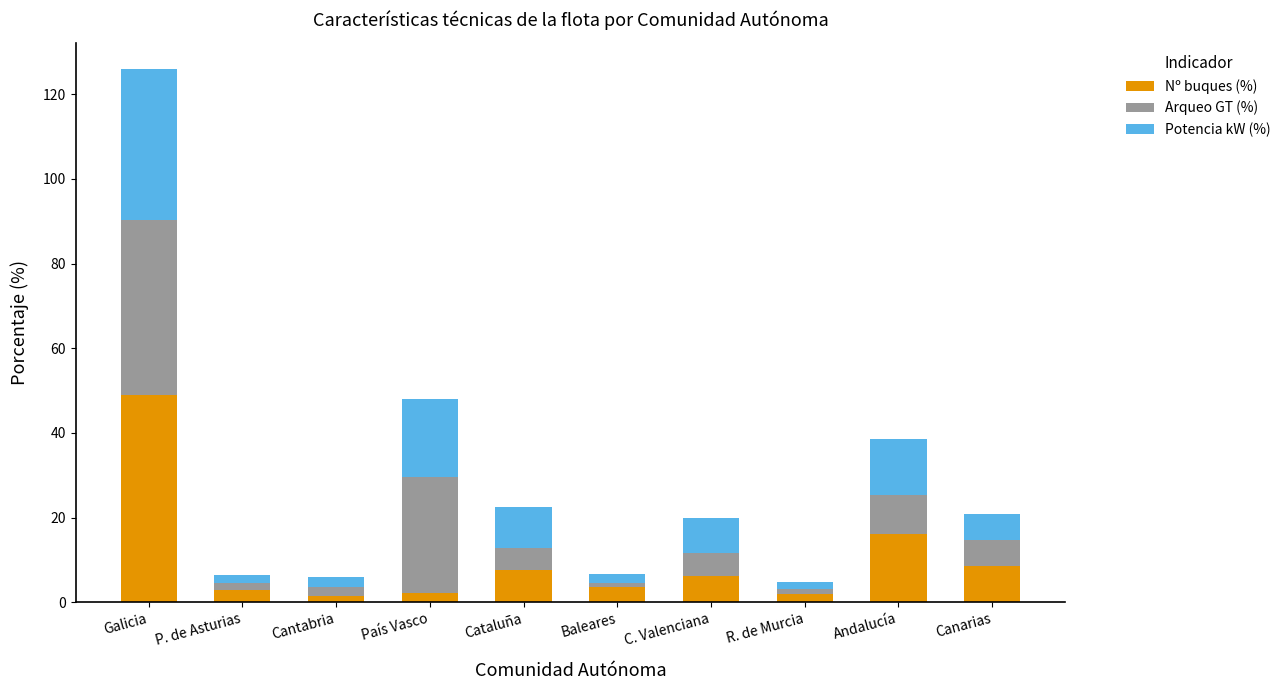

Does the chart contain stacked bars?

Yes